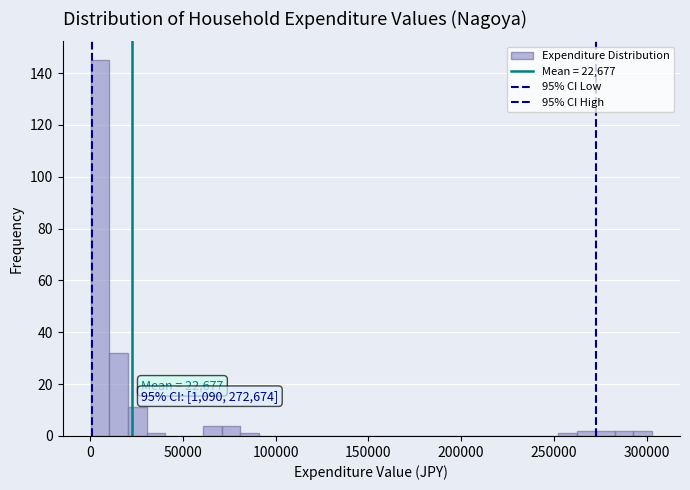

Around what value on the x-axis is the tallest bar? Give the approximate position of its centre, as read against the axis.

5000